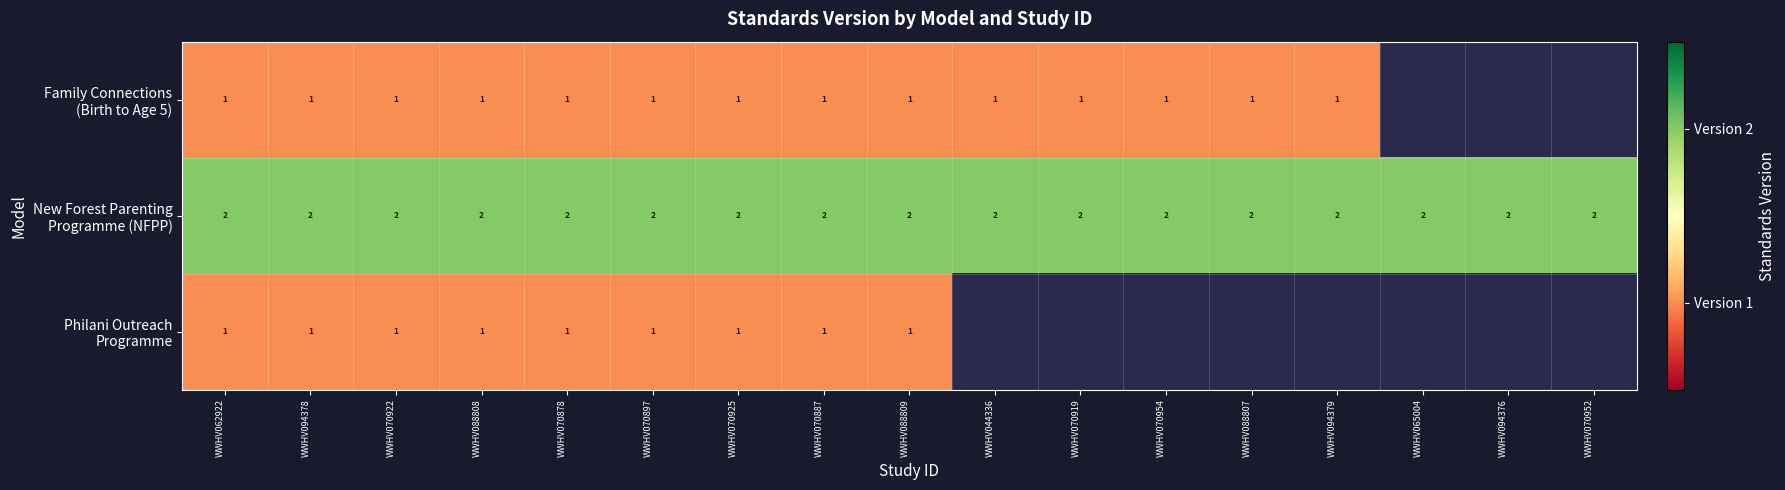

What is the total value across all series at WWHV088809?

4